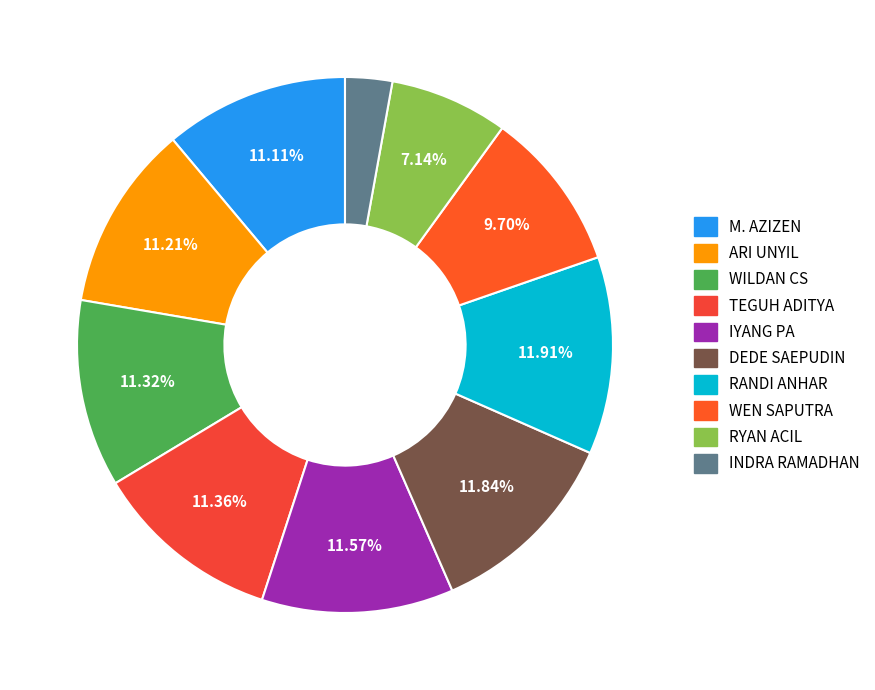

Do IYANG PA and RYAN ACIL together represent more than half of the pie?

No